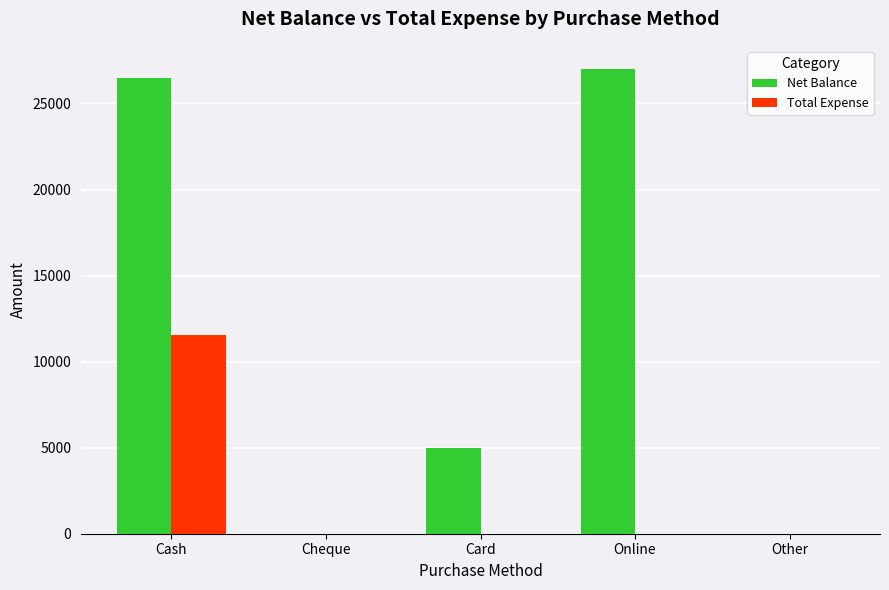

How many groups of bars are there?

5